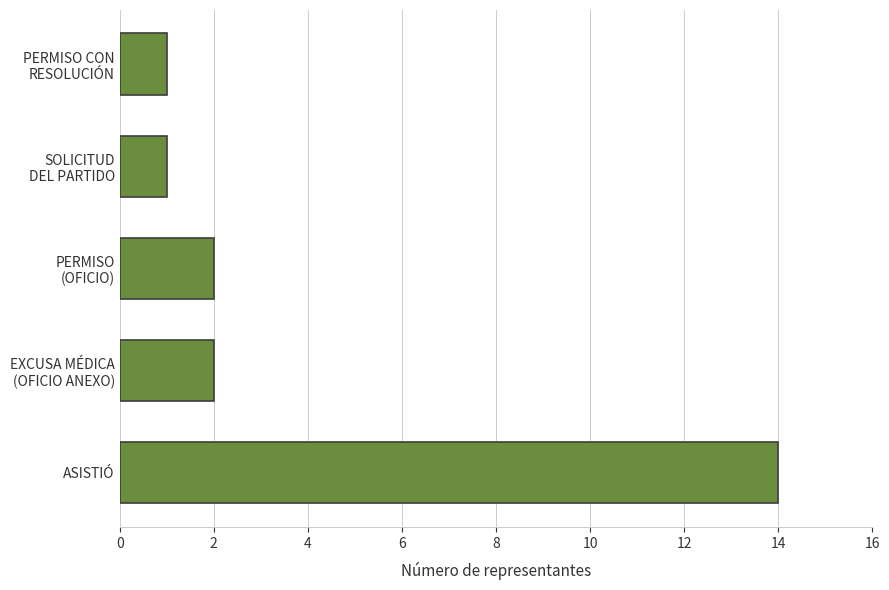

What is the greatest value displayed?

14